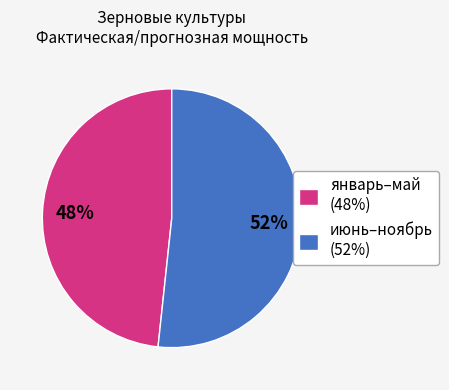

How many segments does this pie chart have?

2